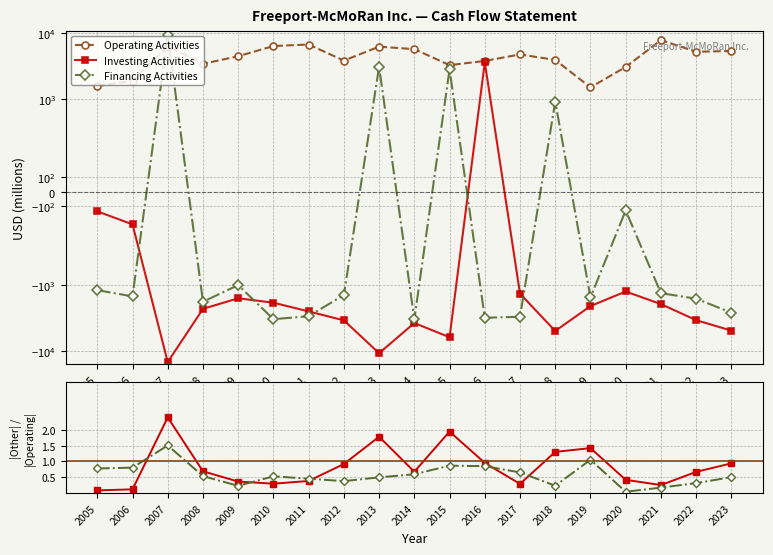

Is it true that Operating Activities equals 8414.4 at 2013?

False